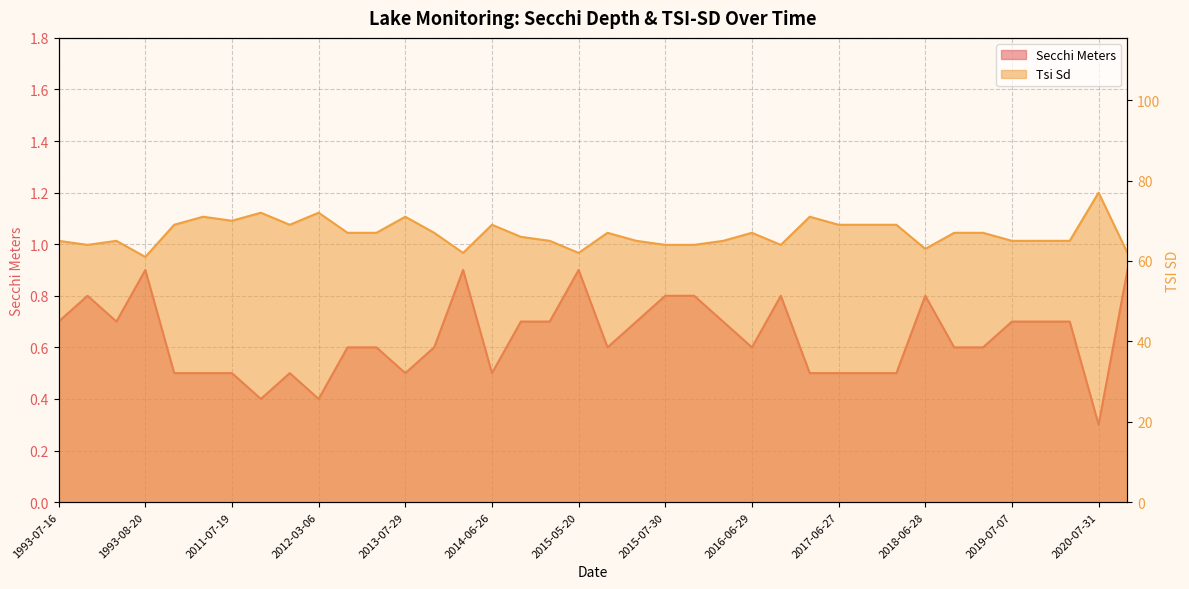

Rank the series by their maximum value, from lowest to highest.

Secchi, Tsi Sd